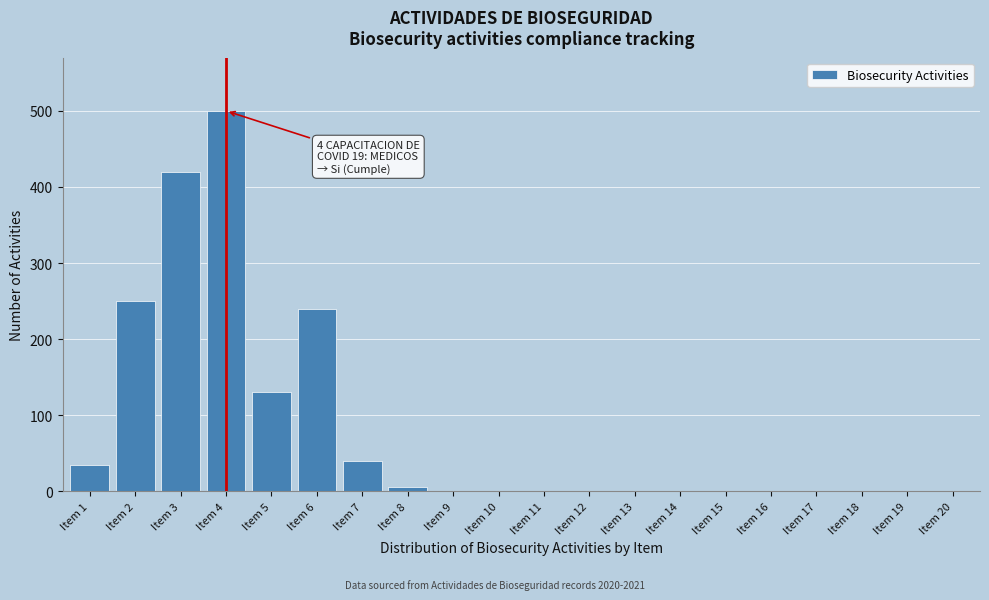

Reading left to right, transcribe all the data shown in this chart.

Item 1=35	Item 2=250	Item 3=420	Item 4=500	Item 5=130	Item 6=240	Item 7=40	Item 8=5	Item 9=0	Item 10=0	Item 11=0	Item 12=0	Item 13=0	Item 14=0	Item 15=0	Item 16=0	Item 17=0	Item 18=0	Item 19=0	Item 20=0